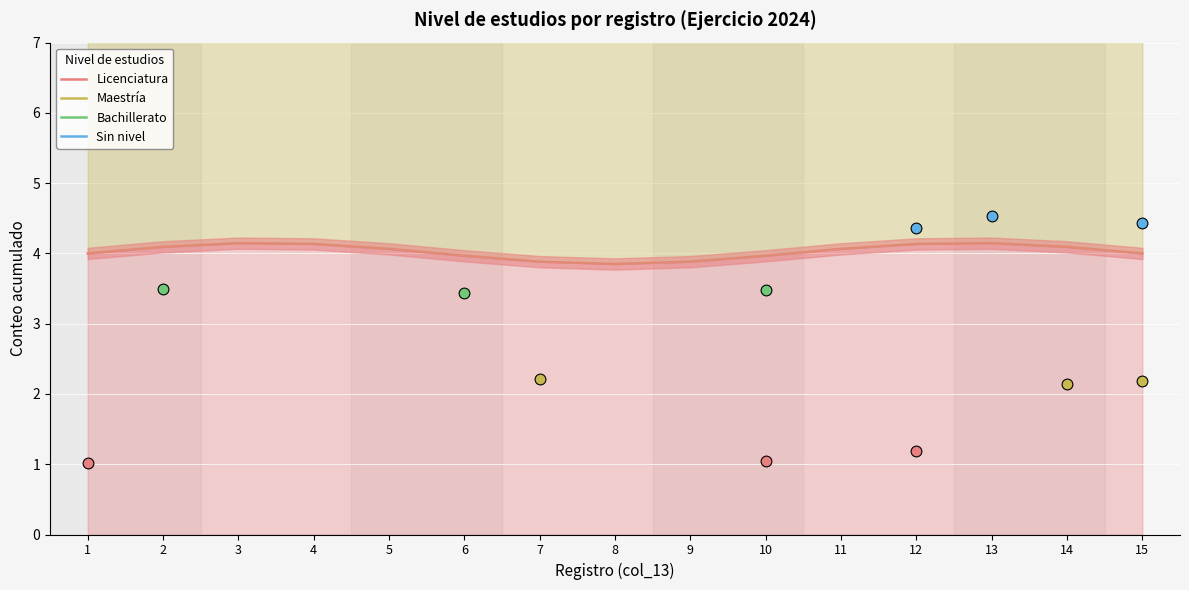

Which series reaches the maximum Y coordinate?

Sin nivel